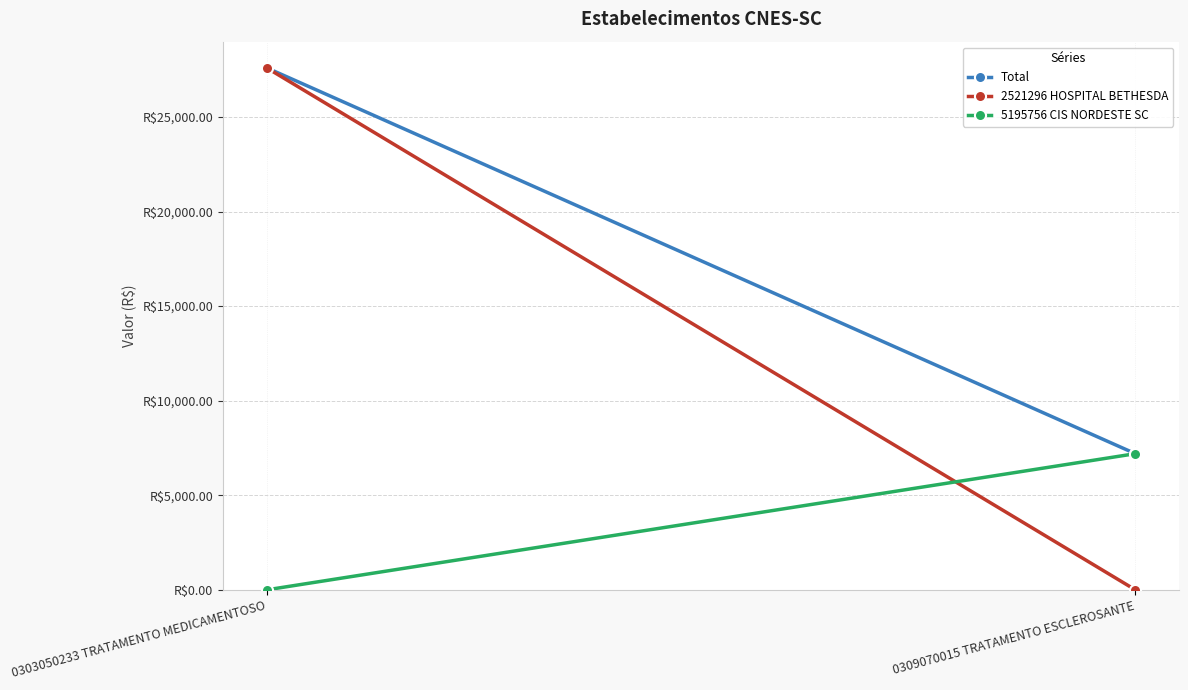

What is the difference between the maximum and minimum values in the 2521296 HOSPITAL BETHESDA series?

27600.3